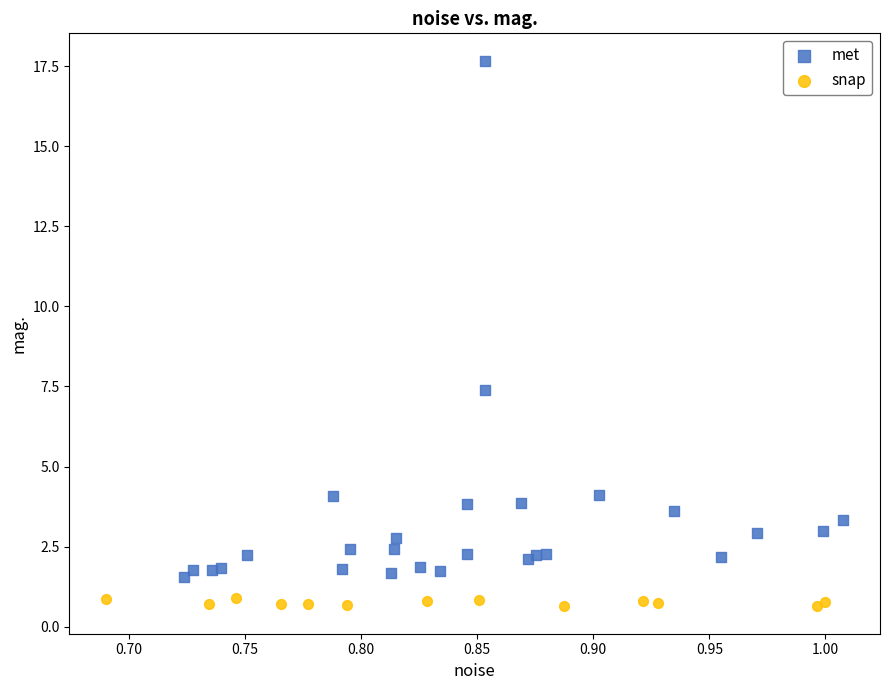

Which series reaches the maximum Y coordinate?

met